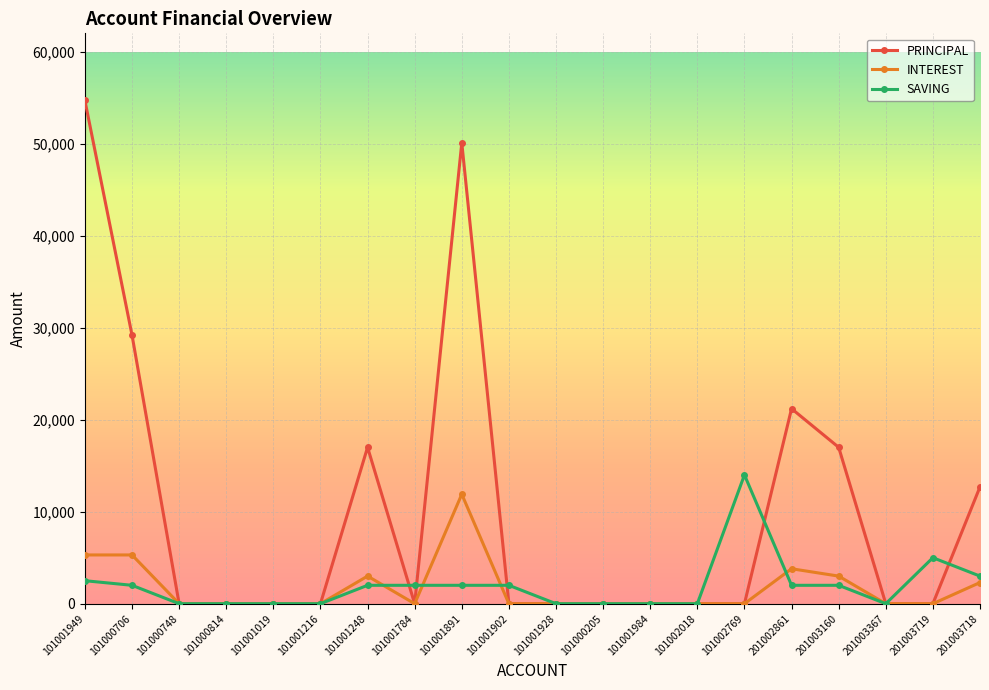

Between 101001984 and 201003719, which series saw the biggest shift?

SAVING